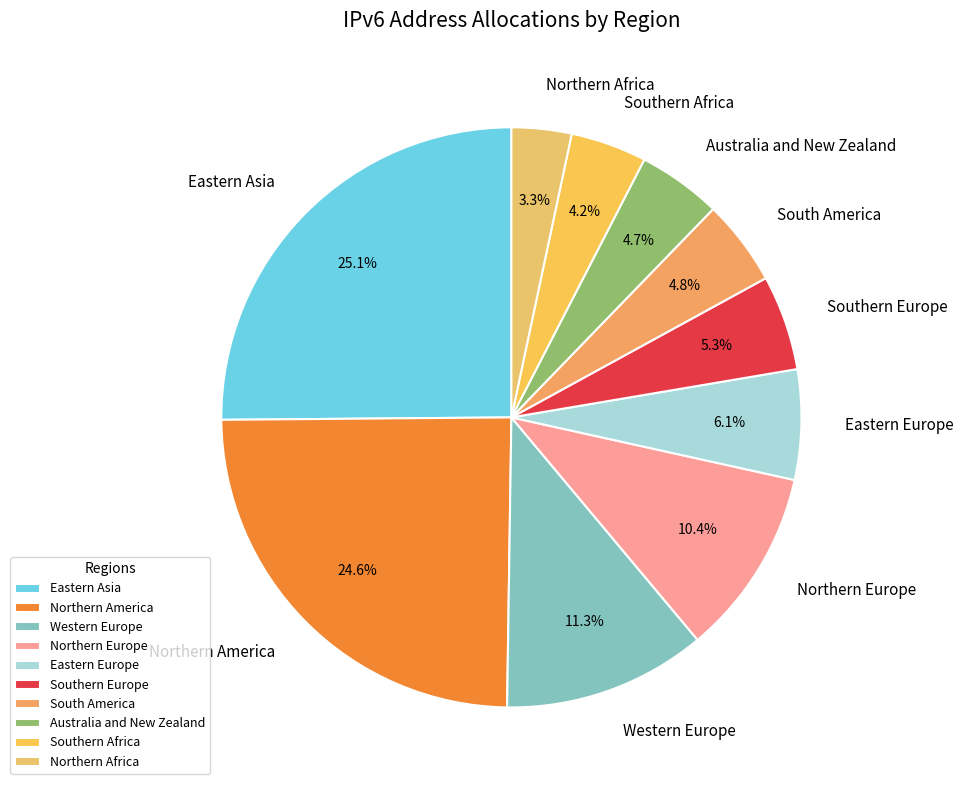

To the nearest percent, what percentage of the pie is Western Europe?

11%